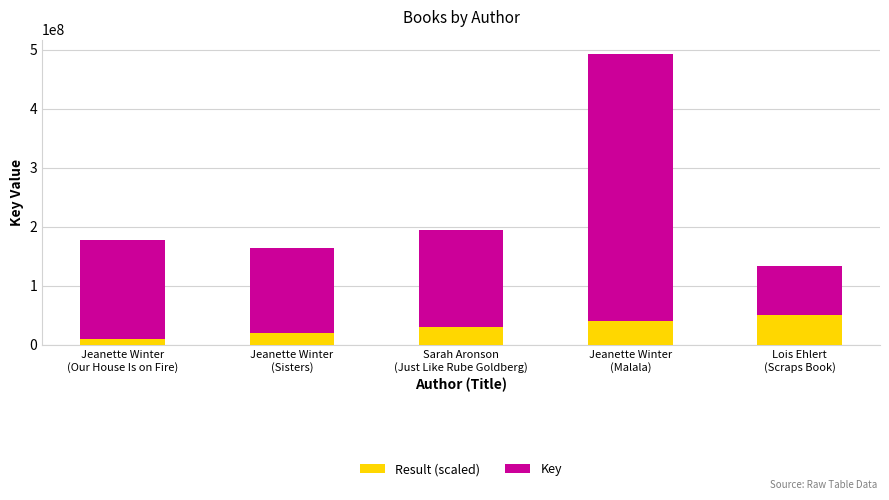

What is the highest value of the Result (scaled) series?

50000000